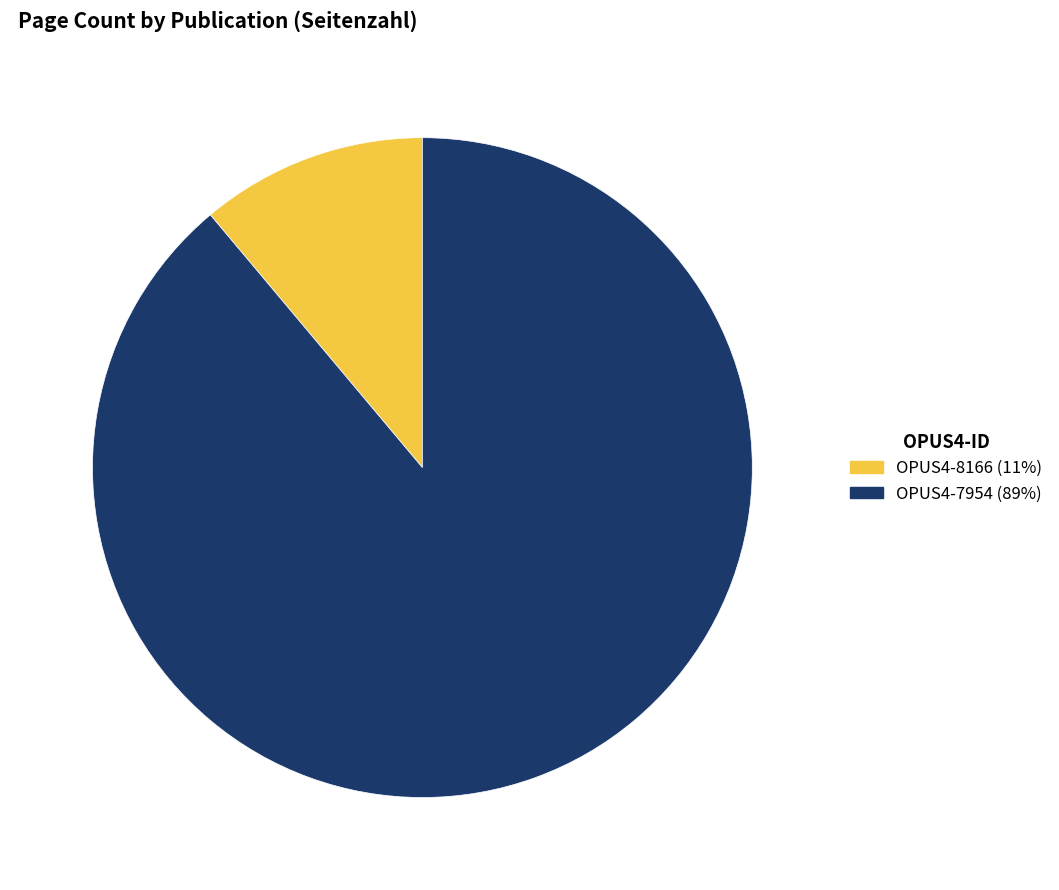

What is the smallest slice in the pie chart?

OPUS4-8166